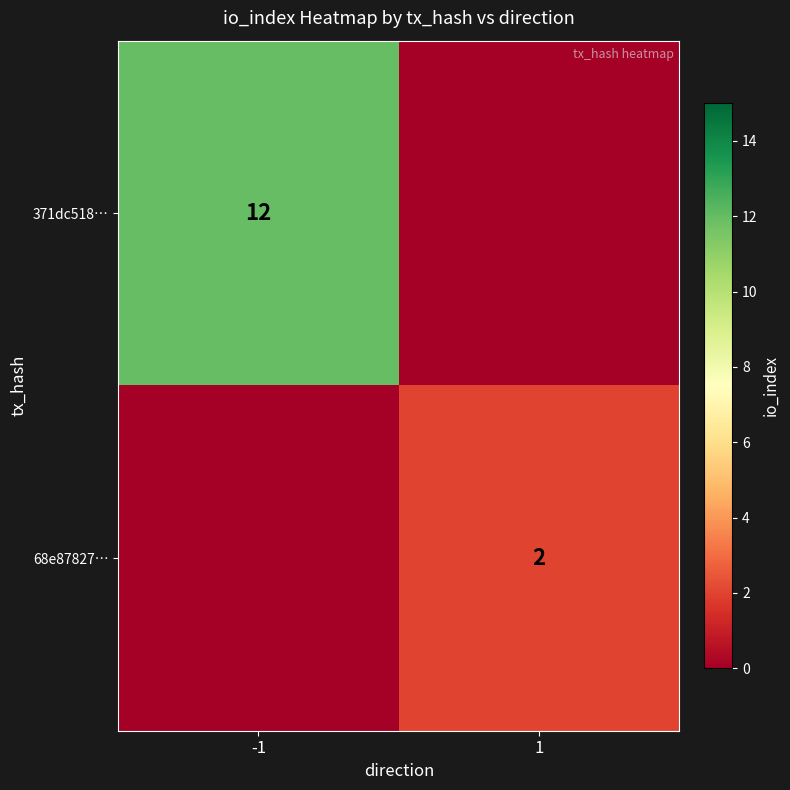

What is the difference between the highest and lowest values at 1?

2